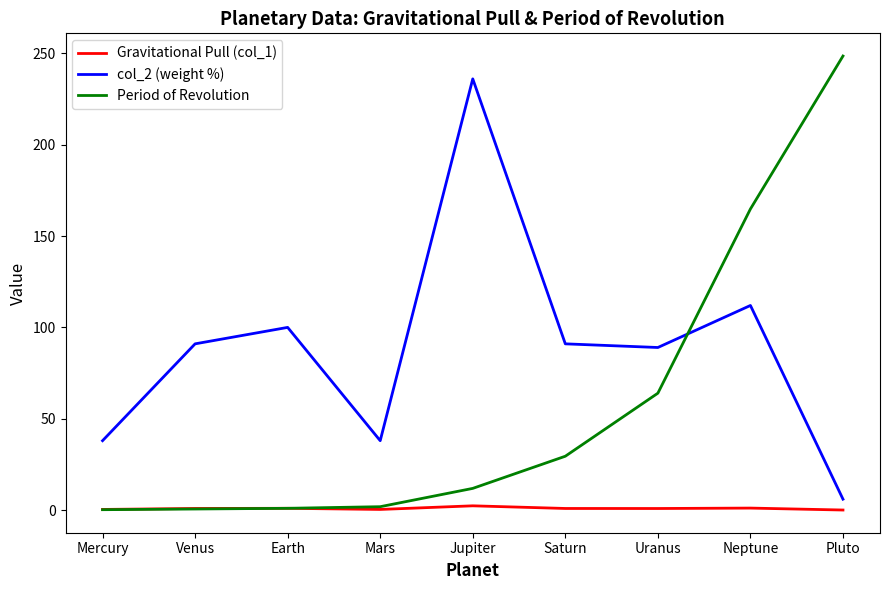

True or false: Period of Revolution and col_2 (weight %) intersect in this chart.

True